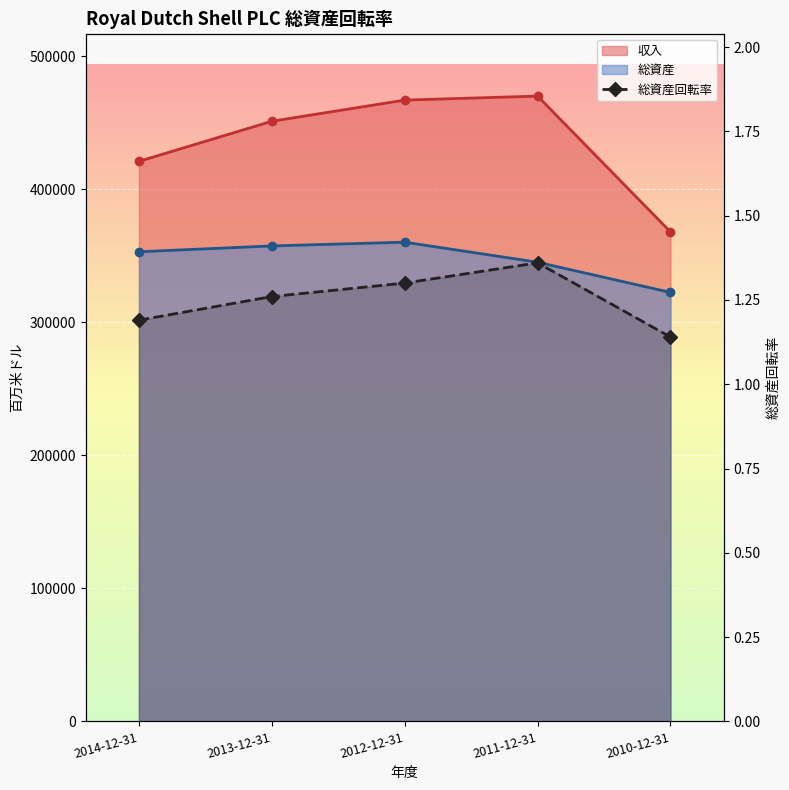

Which category has the lowest value across all series?

2010-12-31